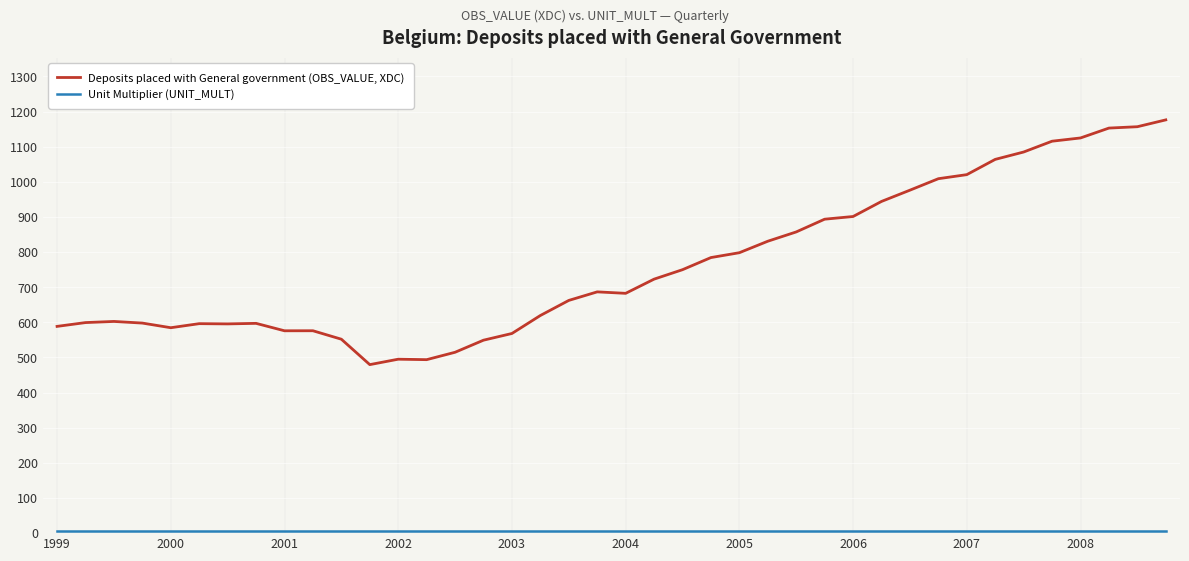

Which series has the largest total across all categories?

Deposits placed with General government (OBS_VALUE, XDC)